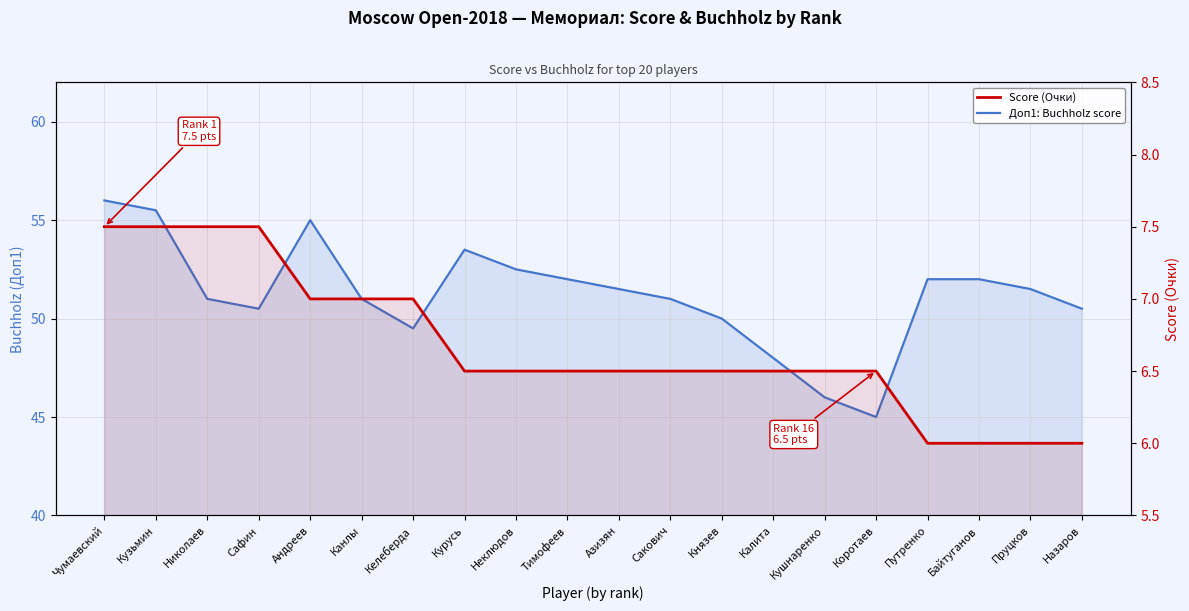

What is the approximate value of Score (Очки) at Путренко?

6.0